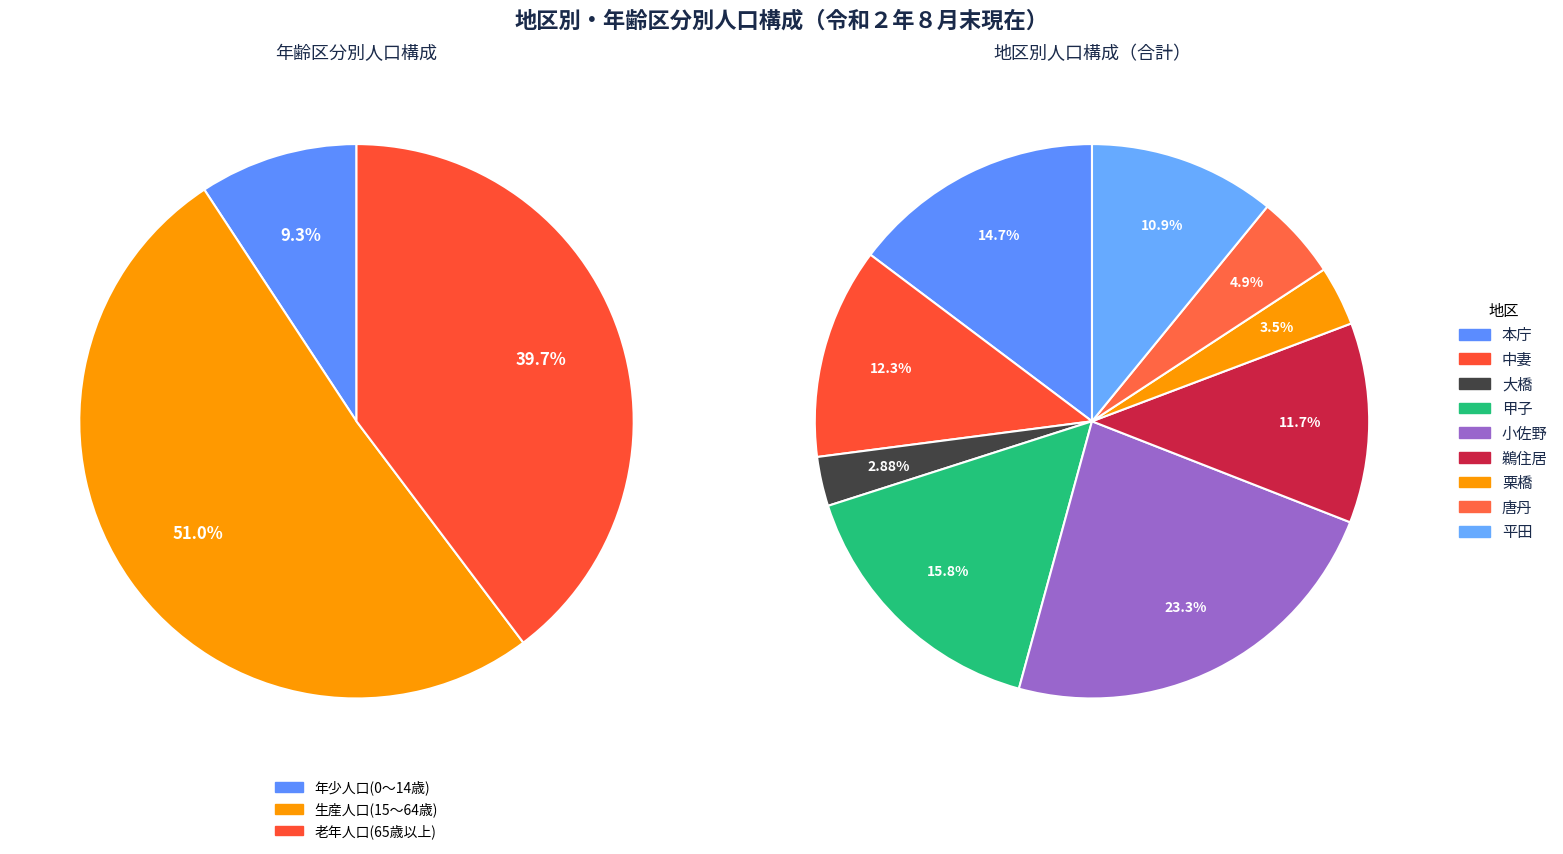

Rank the series by their maximum value, from highest to lowest.

生産人口（15～64歳）, 老年人口（65歳以上）, 年少人口（0～14歳）